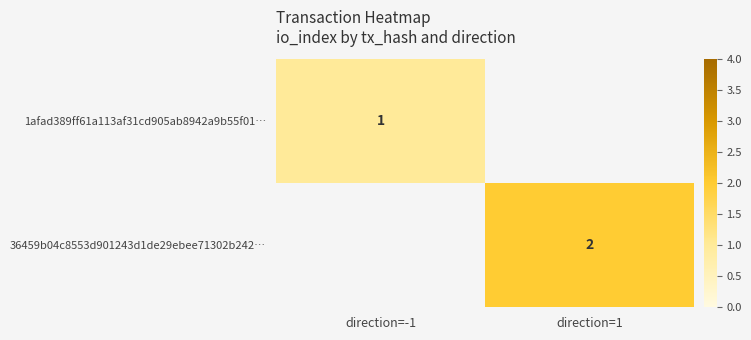

True or false: 1afad389ff61a113af31cd905ab8942a9b55f01… has a value of 1 at direction=-1.

True